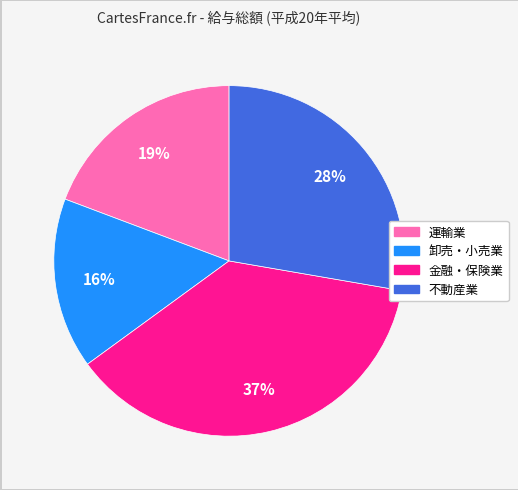

What percentage is the 運輸業 slice, to the nearest percent?

19%